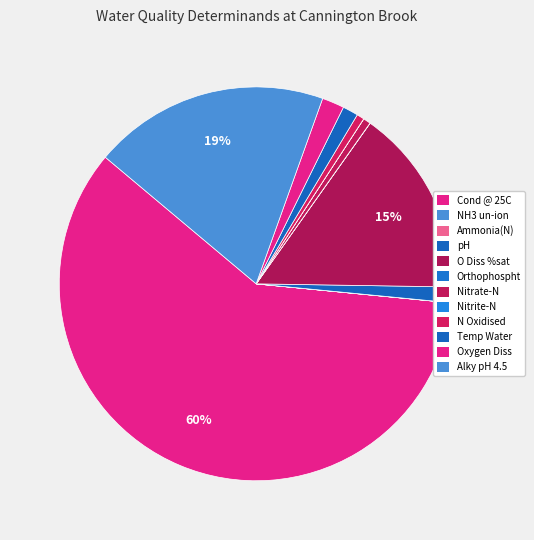

What is the total percentage of Alky pH 4.5 and Nitrite-N?

19.4%